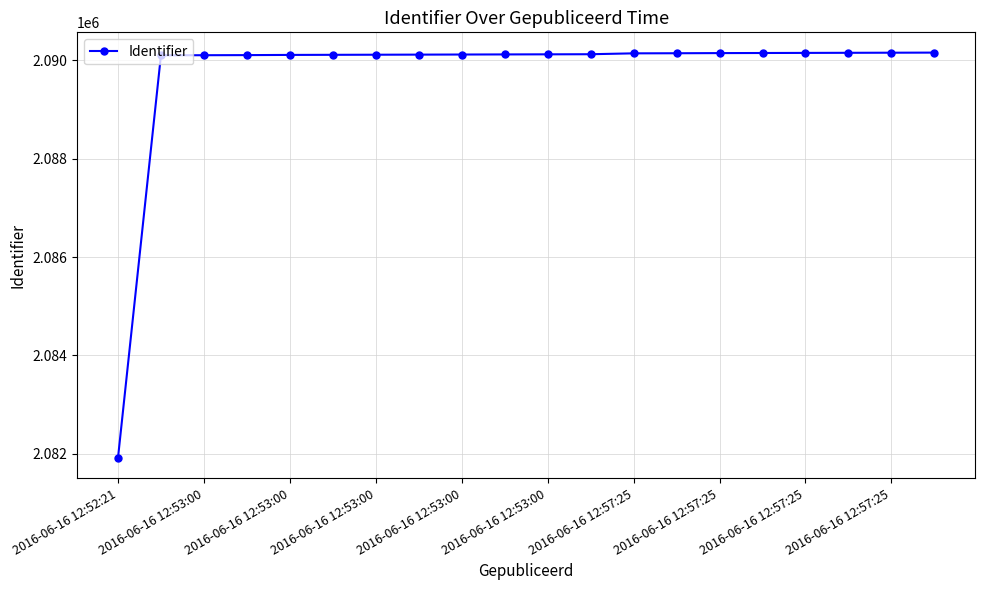

What is the maximum value shown in the chart?

2090158